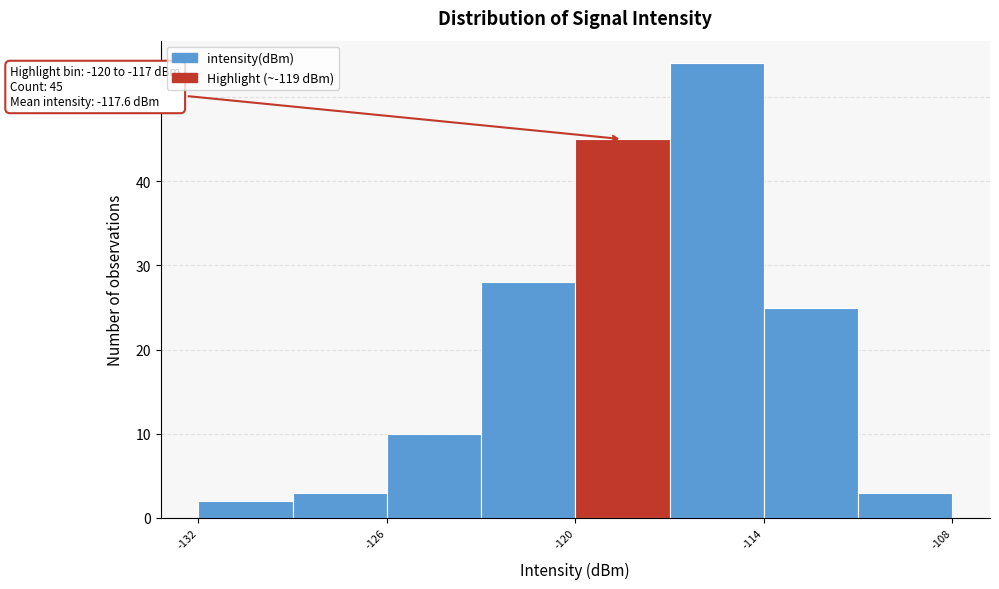

Read against the x-axis, roughly where is the centre of the tallest bar?

-115